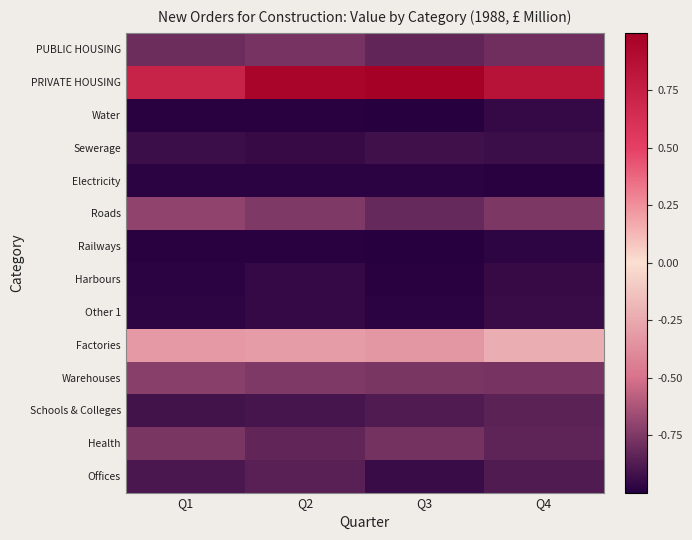

What is the smallest value displayed?

-1.0